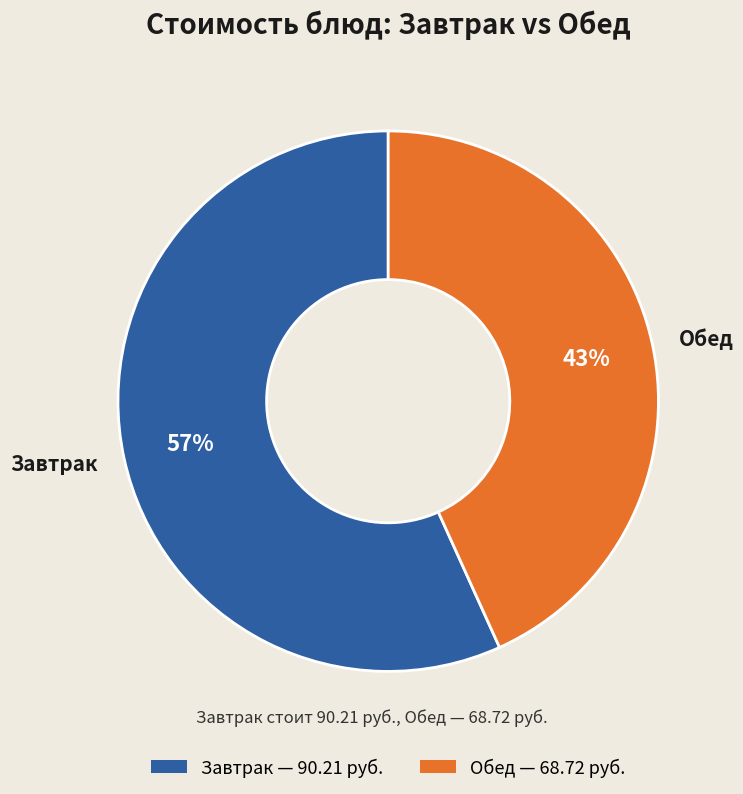

Which slice is the largest?

Завтрак